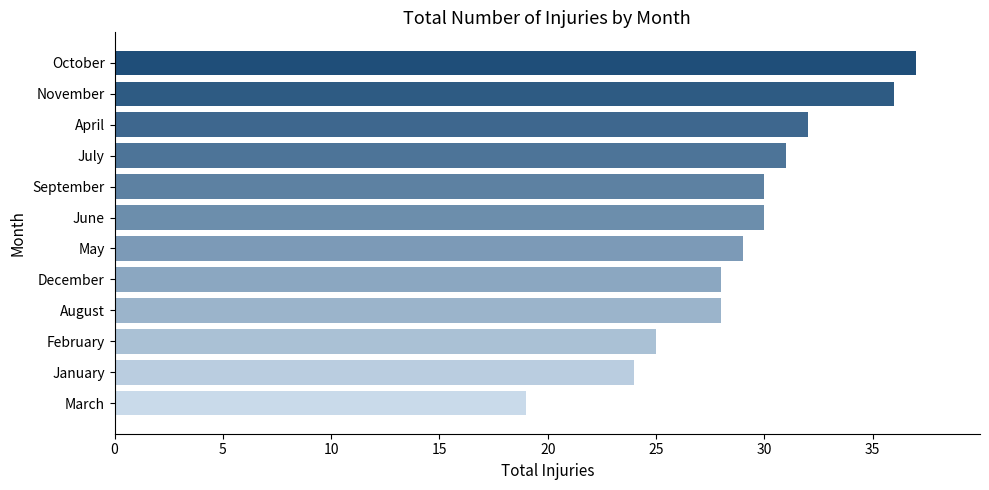

The value at July is 41. True or false?

False